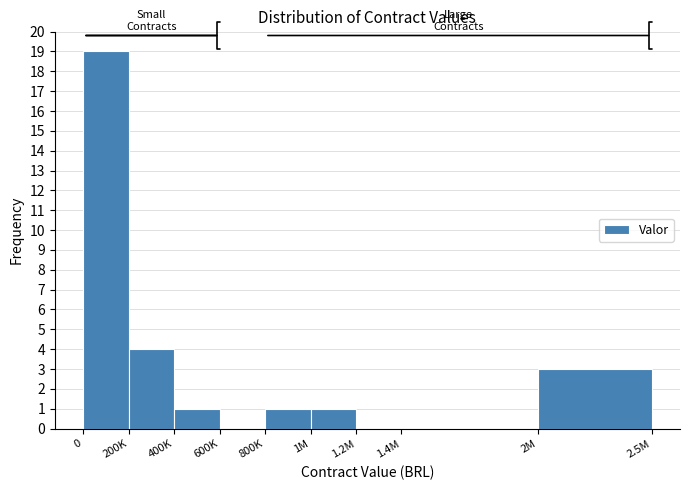

Reading right to left, transcribe all the data shown in this chart.

2M=3	1.4M=0	1.2M=0	1M=1	800K=1	600K=0	400K=1	200K=4	0=19